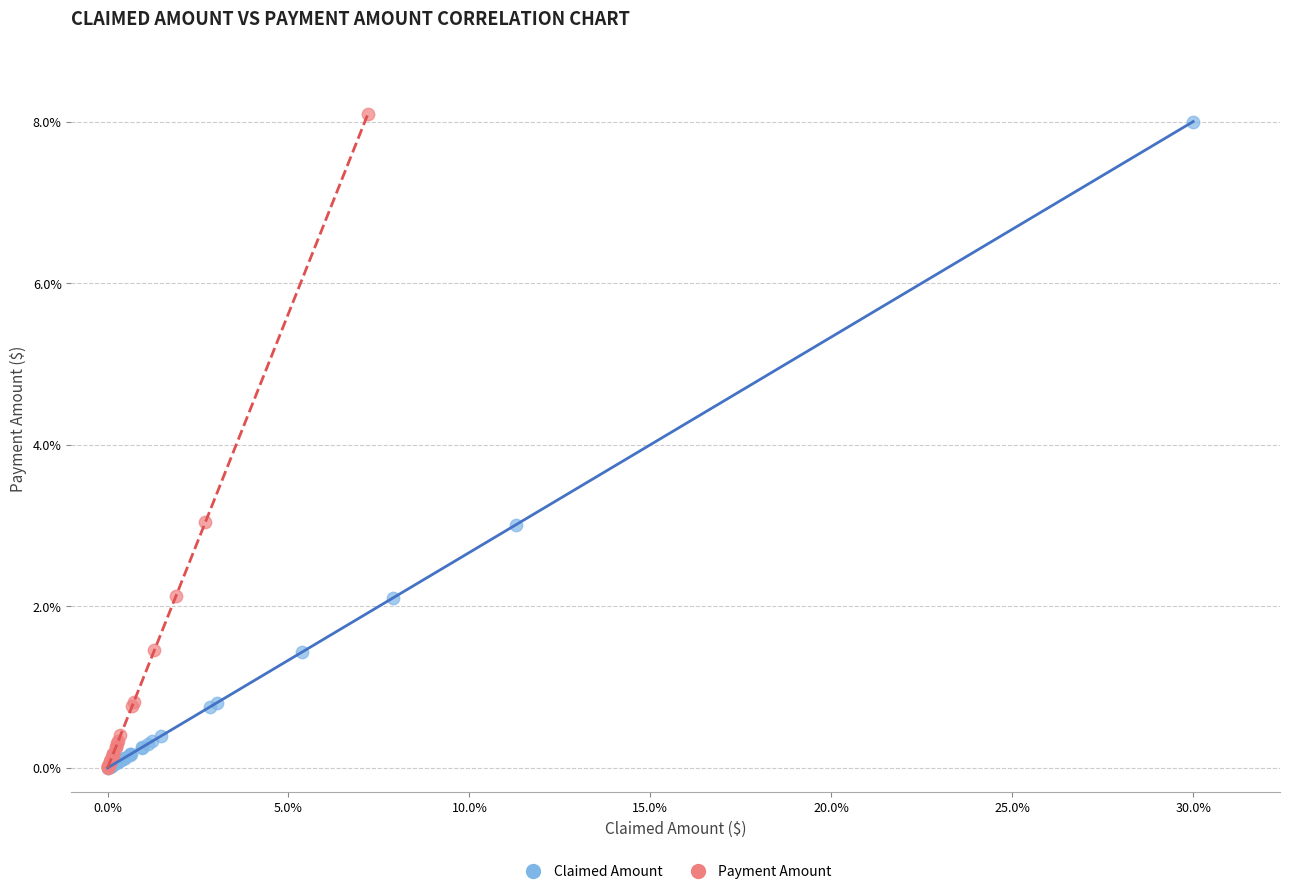

Which series has the largest Y range (max minus min)?

Payment Amount